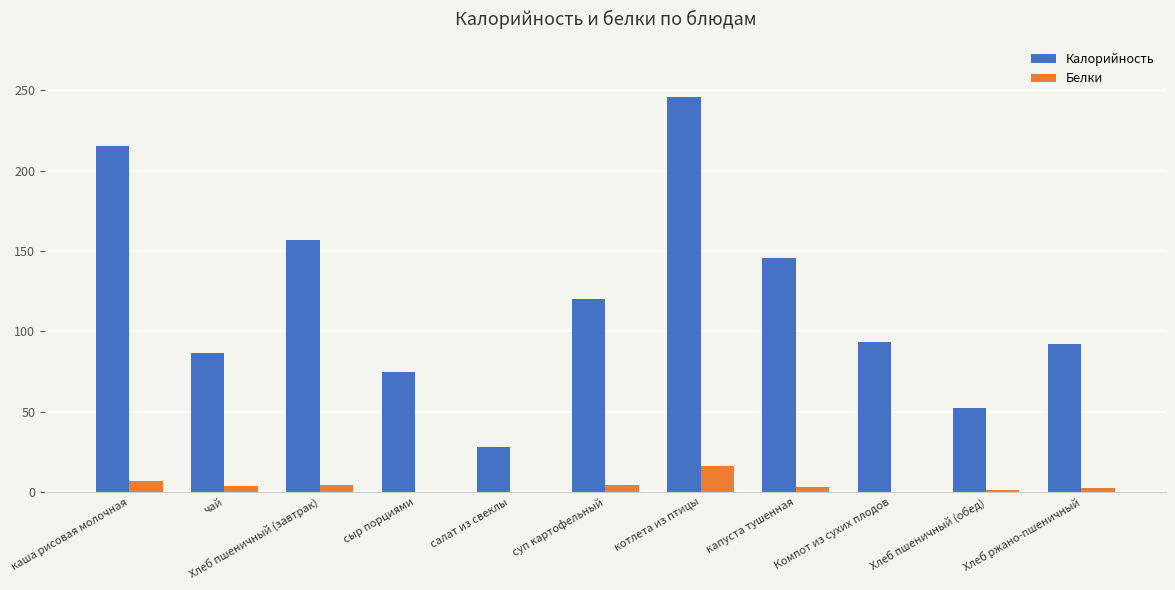

The value of Белки at котлета из птицы is 16.1. True or false?

True